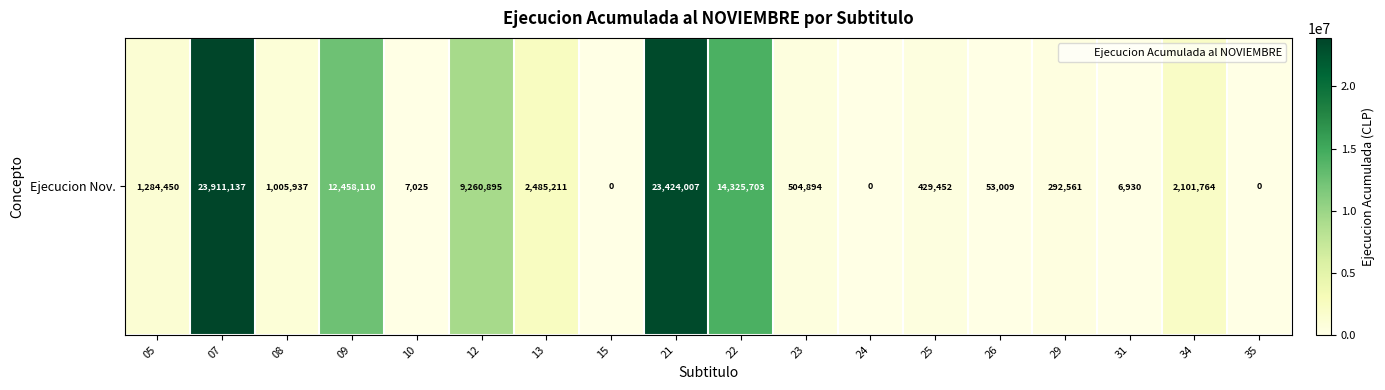

Reading right to left, what are all the values shown in this chart?

35=0	34=2101764	31=6930	29=292561	26=53009	25=429452	24=0	23=504894	22=14325703	21=23424007	15=0	13=2485211	12=9260895	10=7025	09=12458110	08=1005937	07=23911137	05=1284450